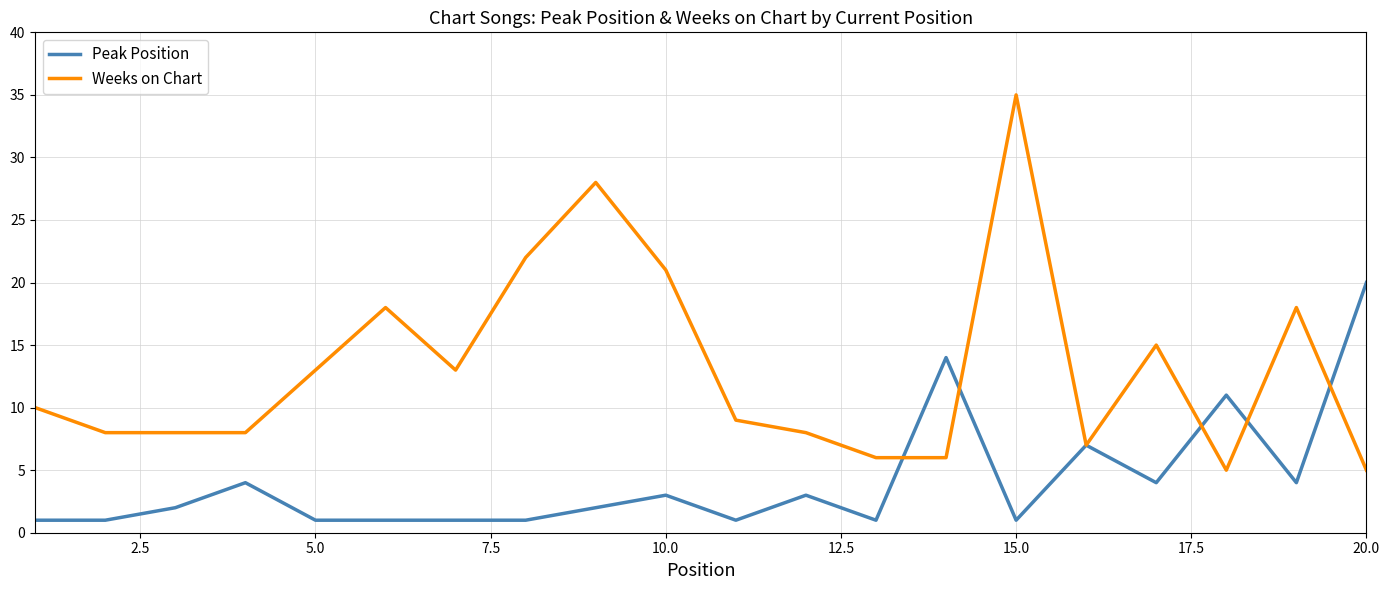

What are all the series names shown in the legend?

Peak Position, Weeks on Chart